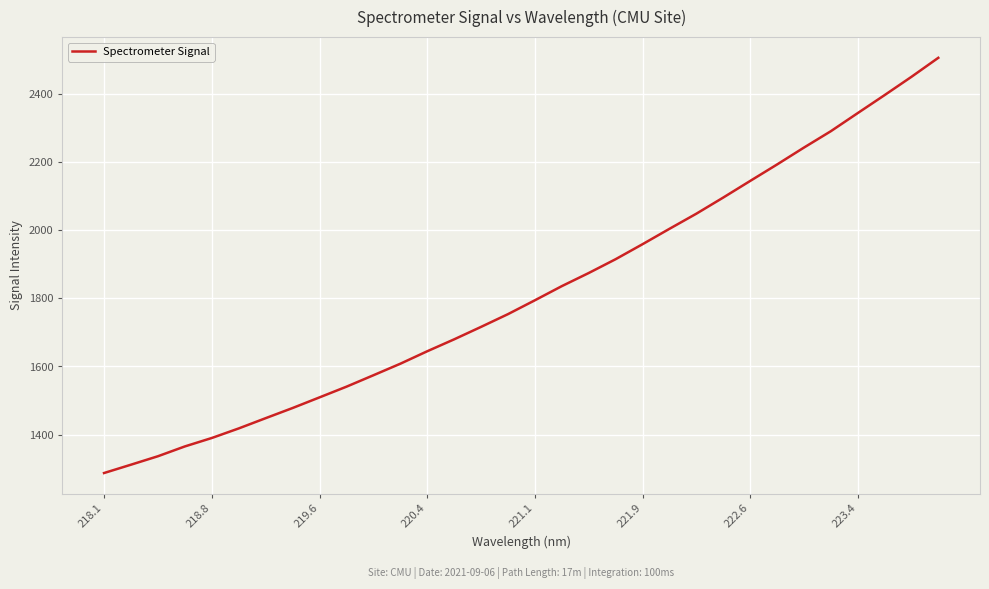

What is the minimum value shown in the chart?

1287.2